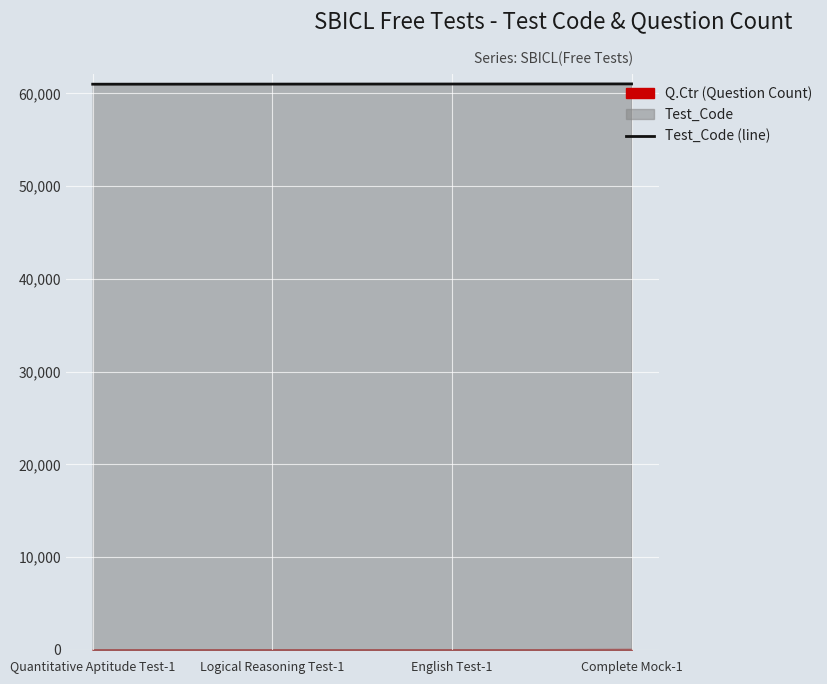

What is the difference between the values at English Test-1 and Complete Mock-1?

10